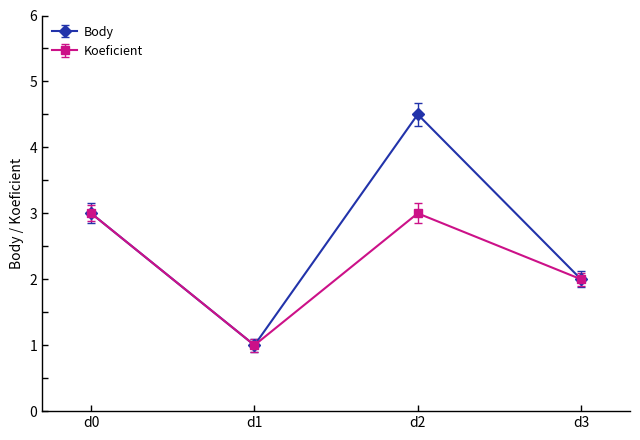

How many distinct data groups are displayed?

2